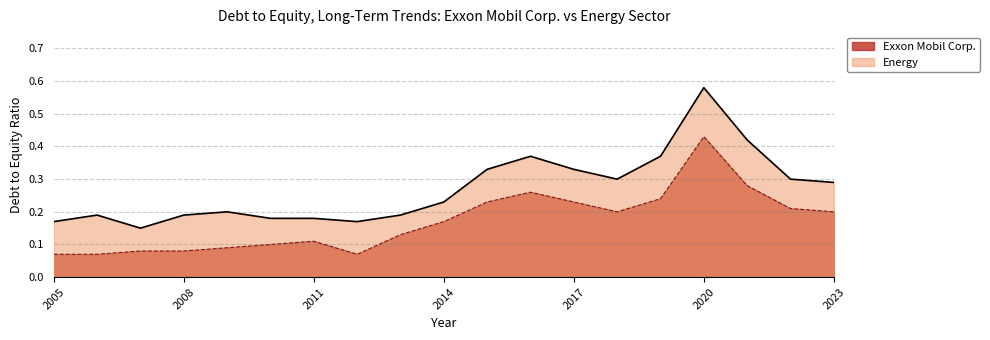

What is the sum of all Exxon Mobil Corp. values?

3.2